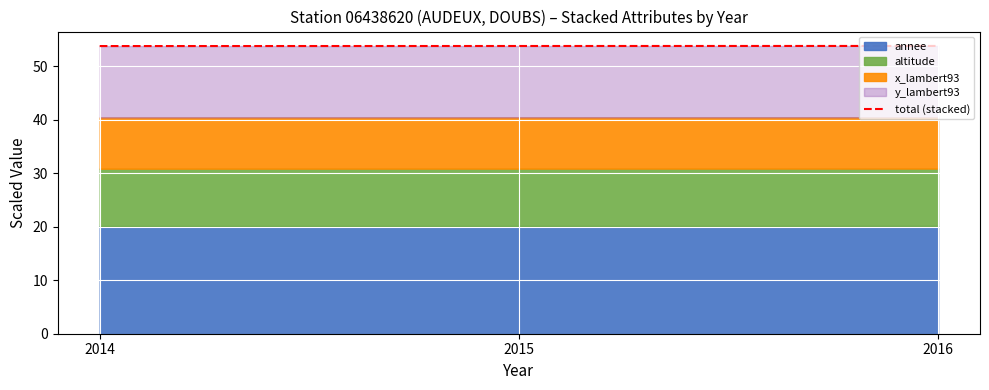

Count the values in the range 53 to 54.

3